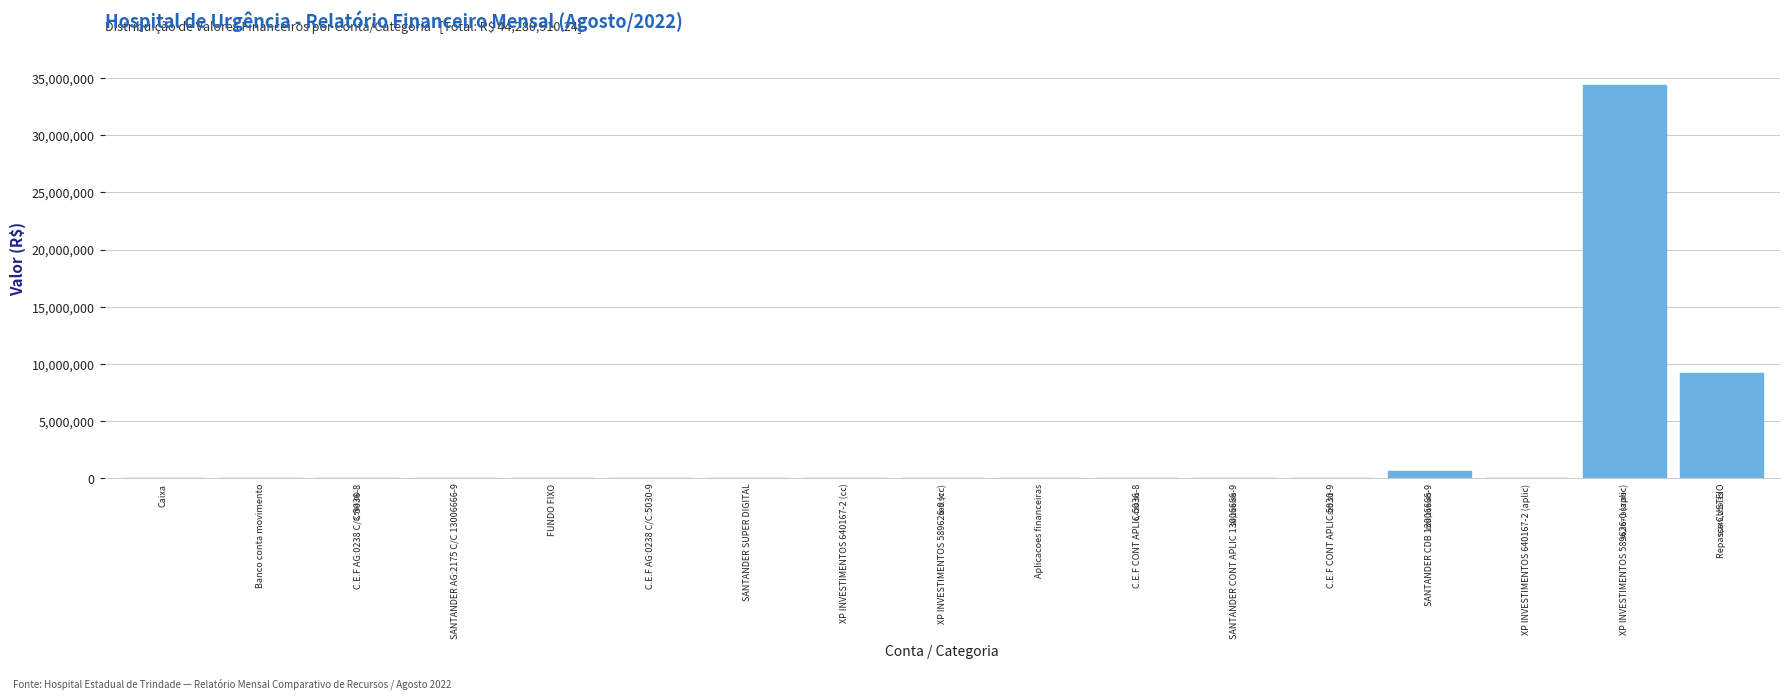

At which label is the value closest to 17183993?

Repasse CUSTEIO